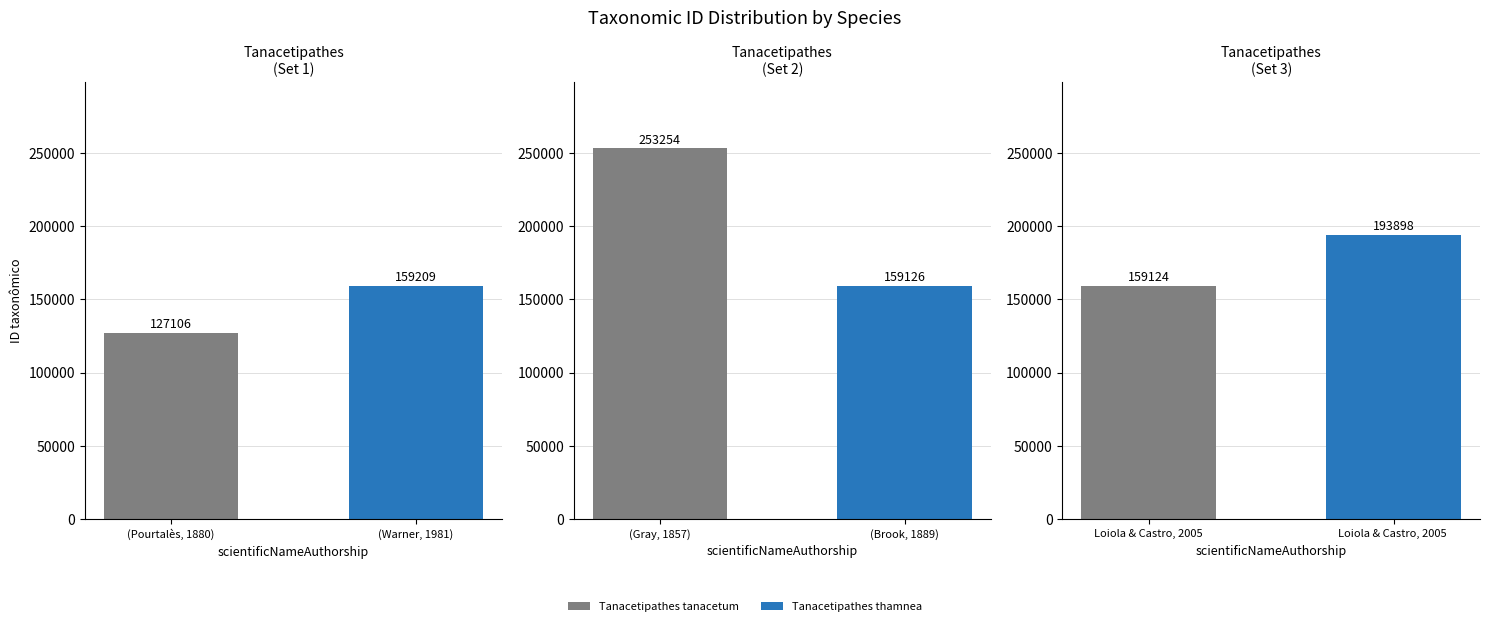

At which label does ID taxonômico first exceed 159209?

(Gray, 1857)